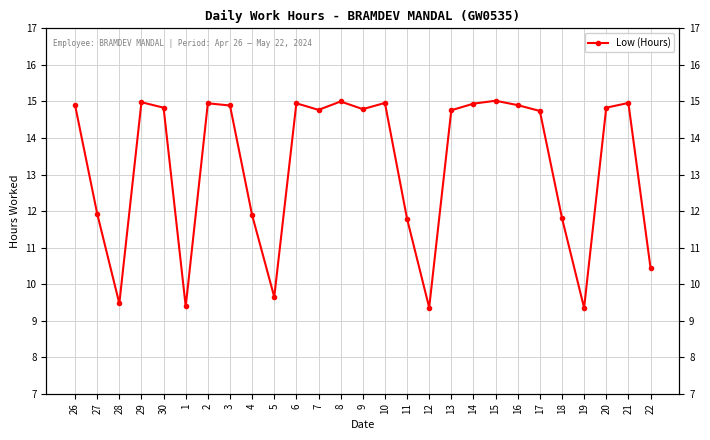

What is the label of the 25th point from the right?

28